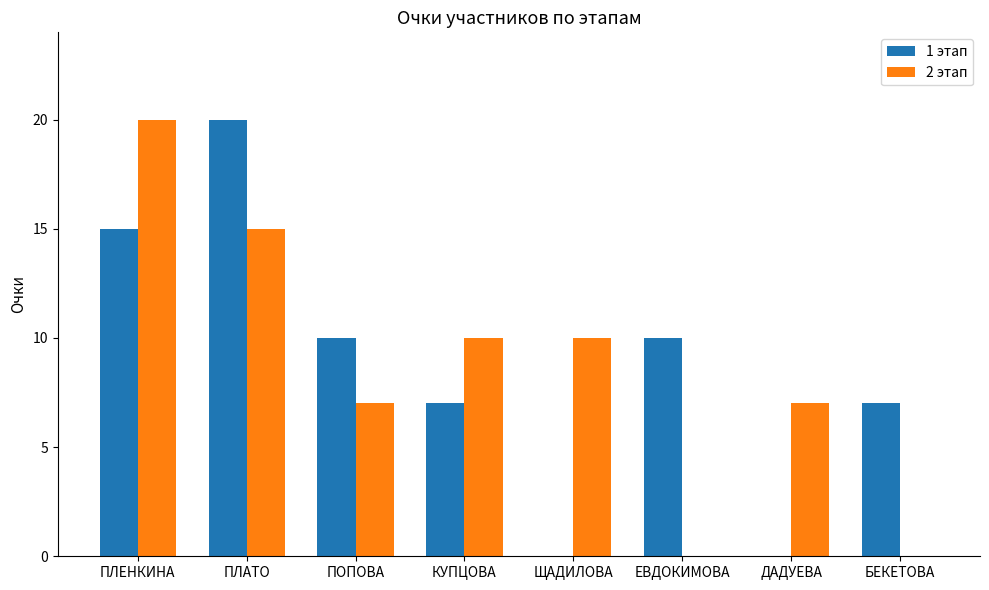

Reading left to right, extract all data points from this chart.

1 этап: 15	20	10	7	0	10	0	7
2 этап: 20	15	7	10	10	0	7	0